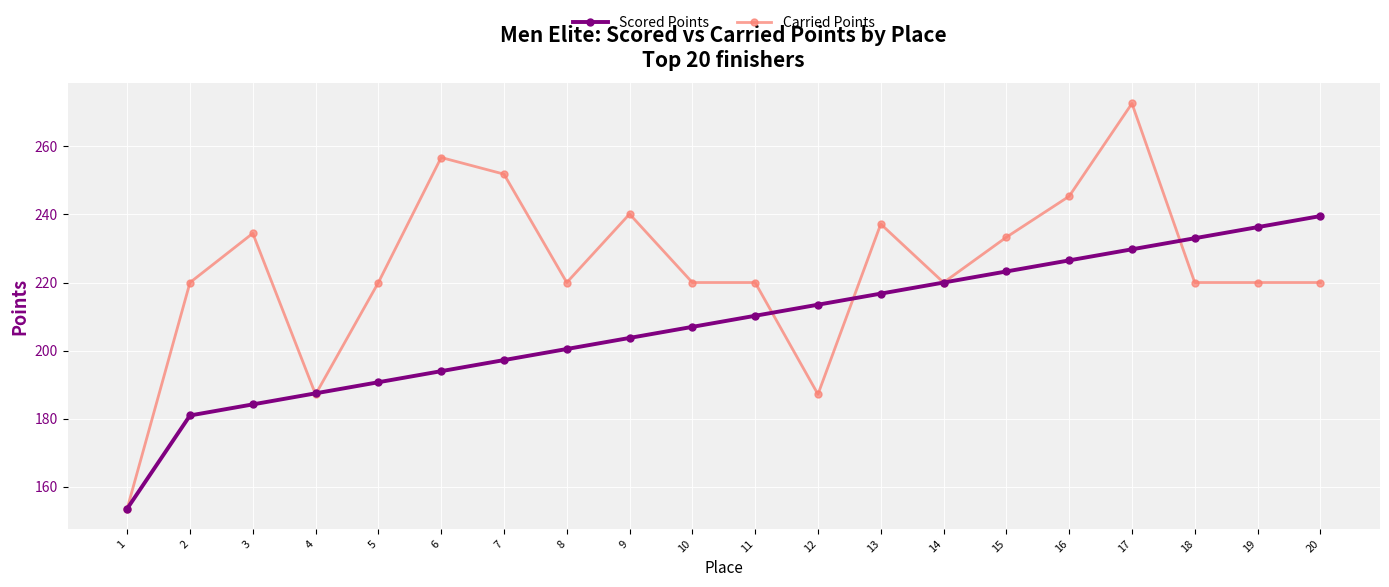

What is the value of the Carried Points point at the 4th from the left?

187.1